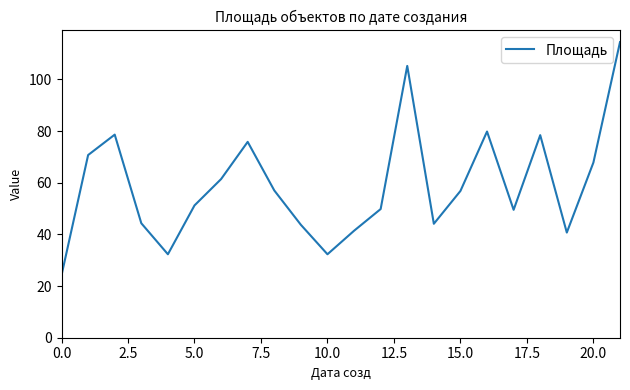

What is the smallest value displayed?

24.2